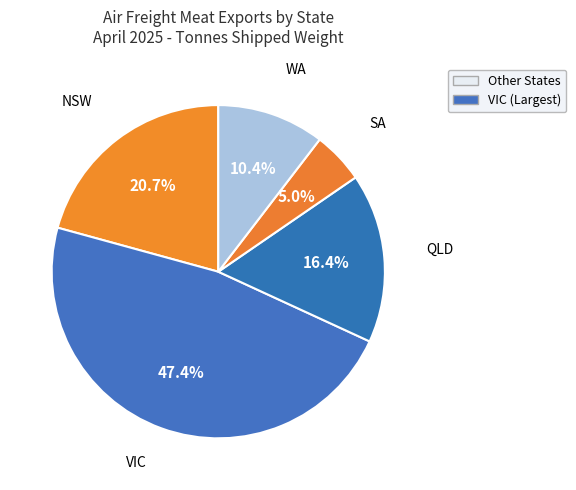

What percentage is the SA slice, to the nearest percent?

5%